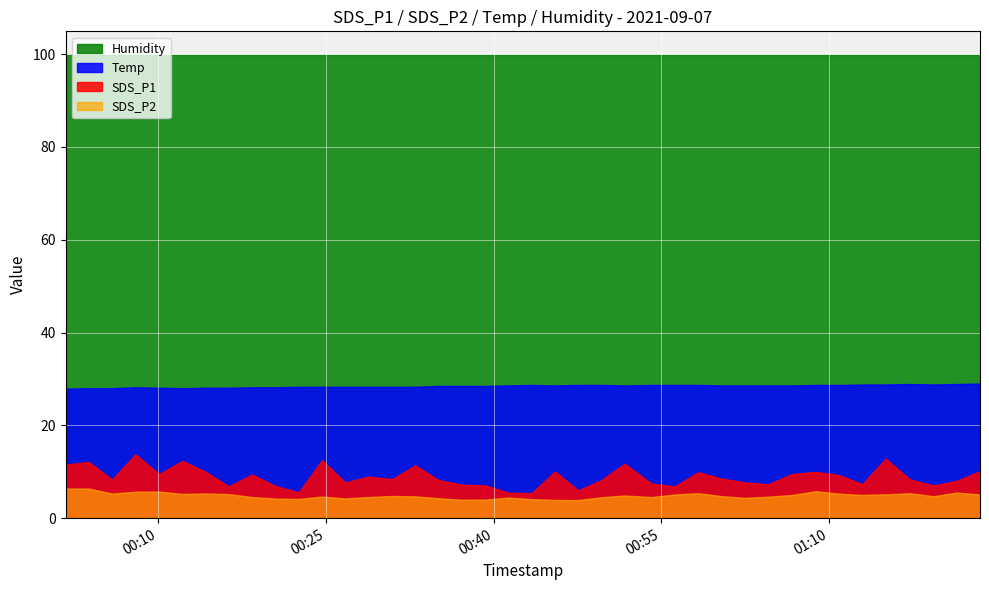

Which category has the lowest value across all series?

2021/09/07 00:47:33